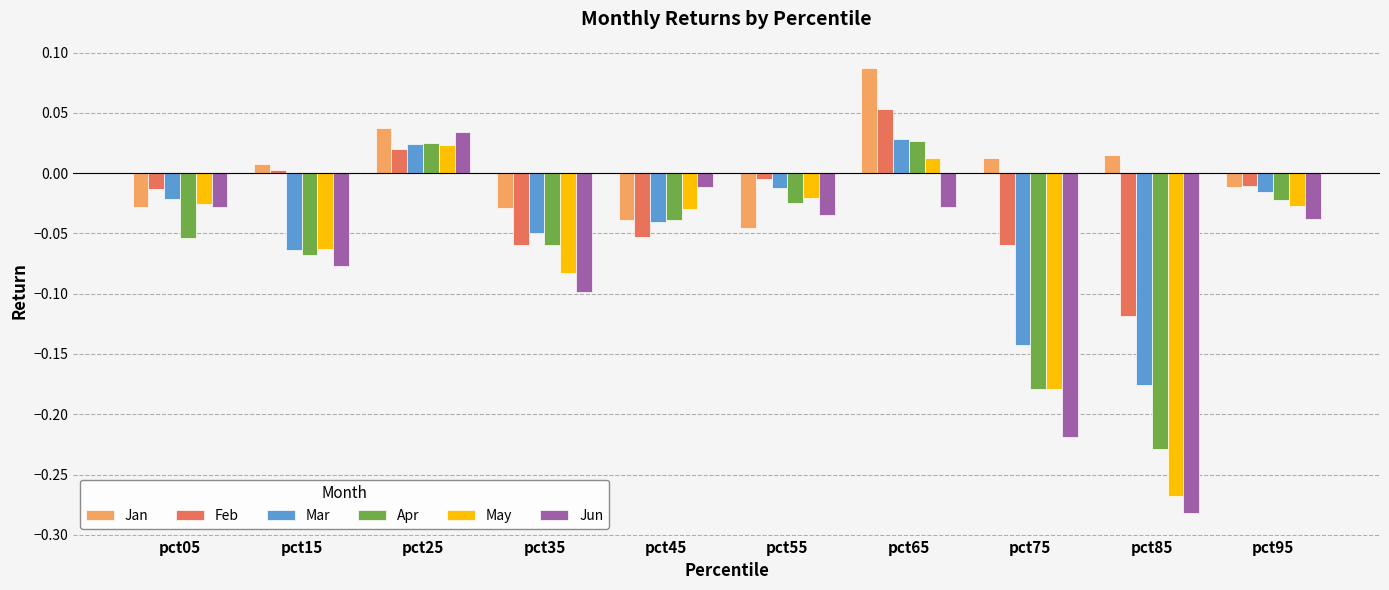

What is the difference between the maximum and minimum values in the Apr series?

0.3